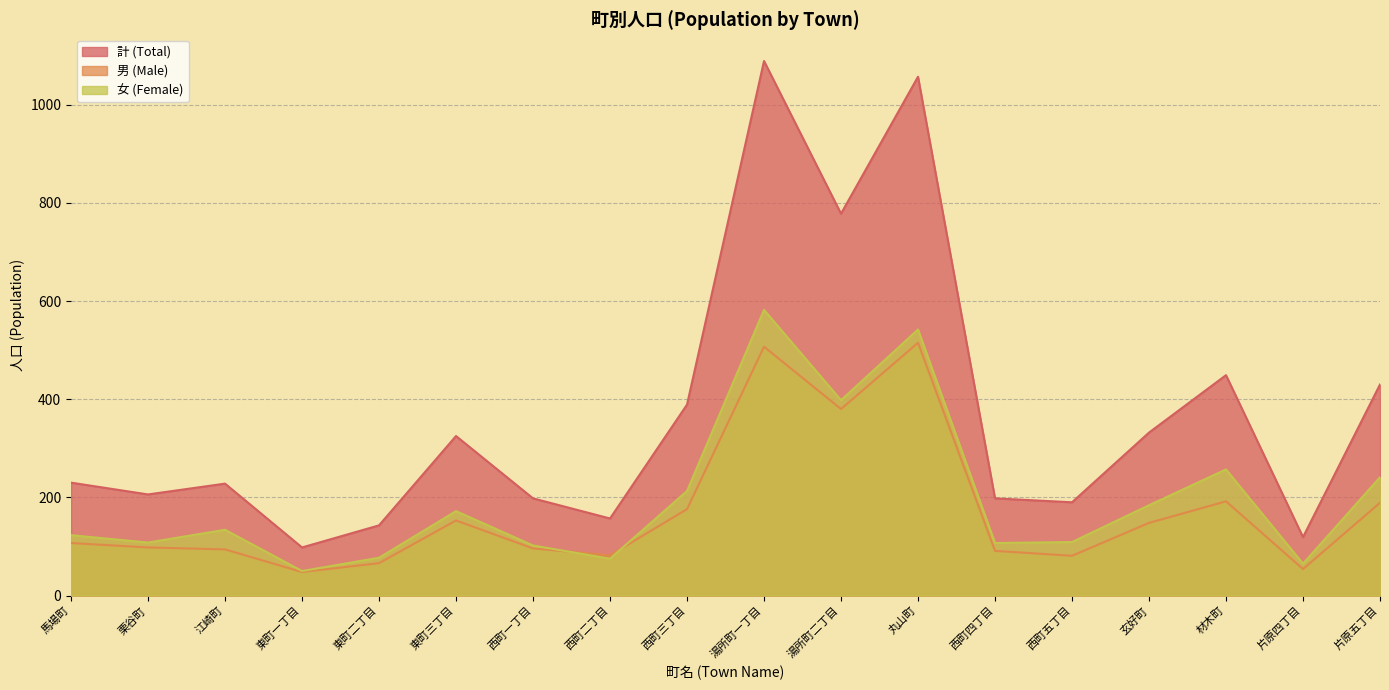

Where does the 計 (Total) series first go above 230?

東町三丁目